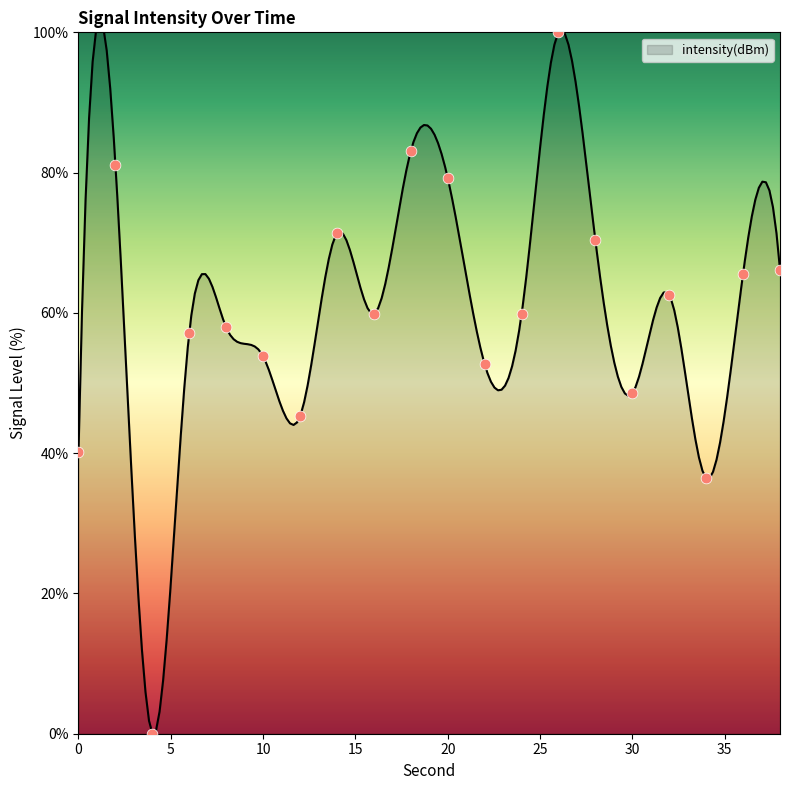

Which has a higher value, 0 or 18?

18